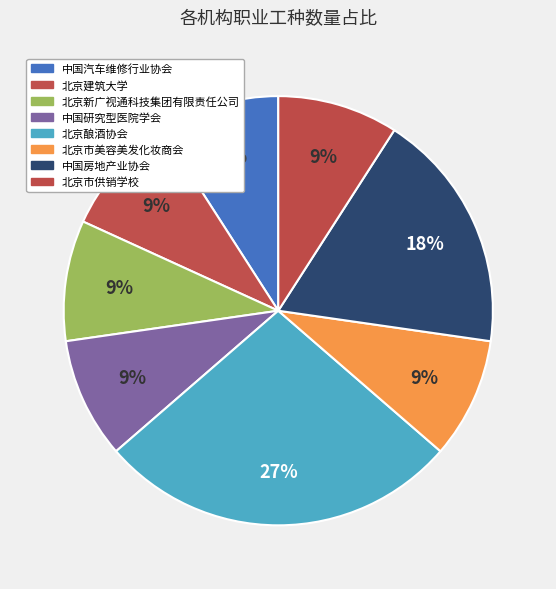

To the nearest percent, what portion does 北京市美容美发化妆商会 represent?

9%